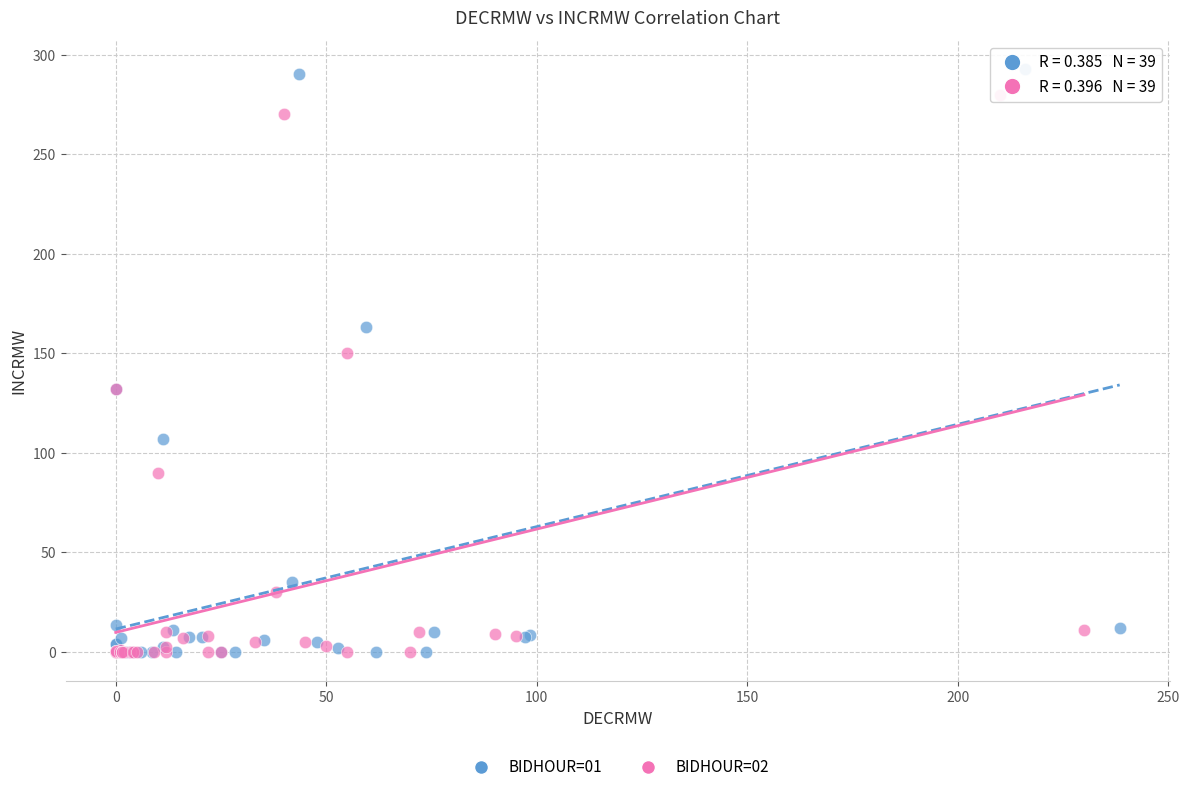

Which series has the largest Y range (max minus min)?

BIDHOUR=01